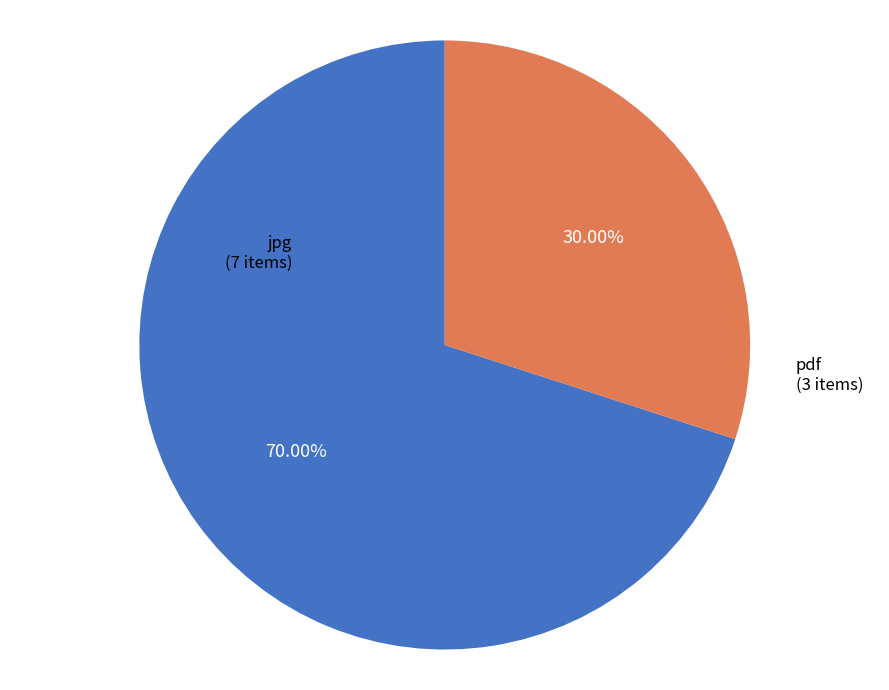

How many slices are in this pie chart?

2